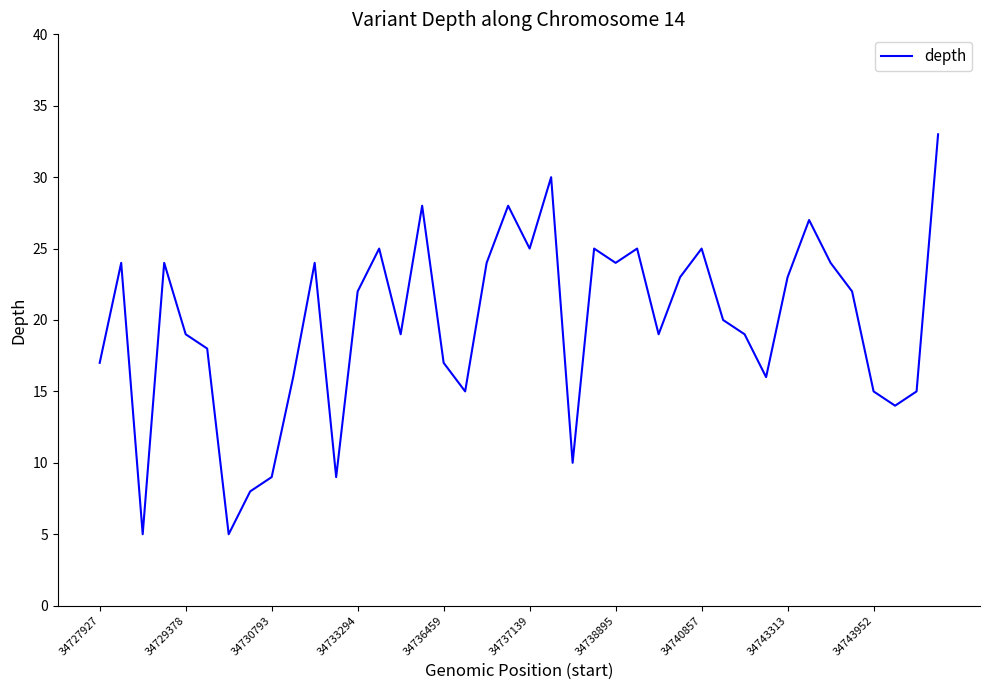

What is the maximum value shown in the chart?

33